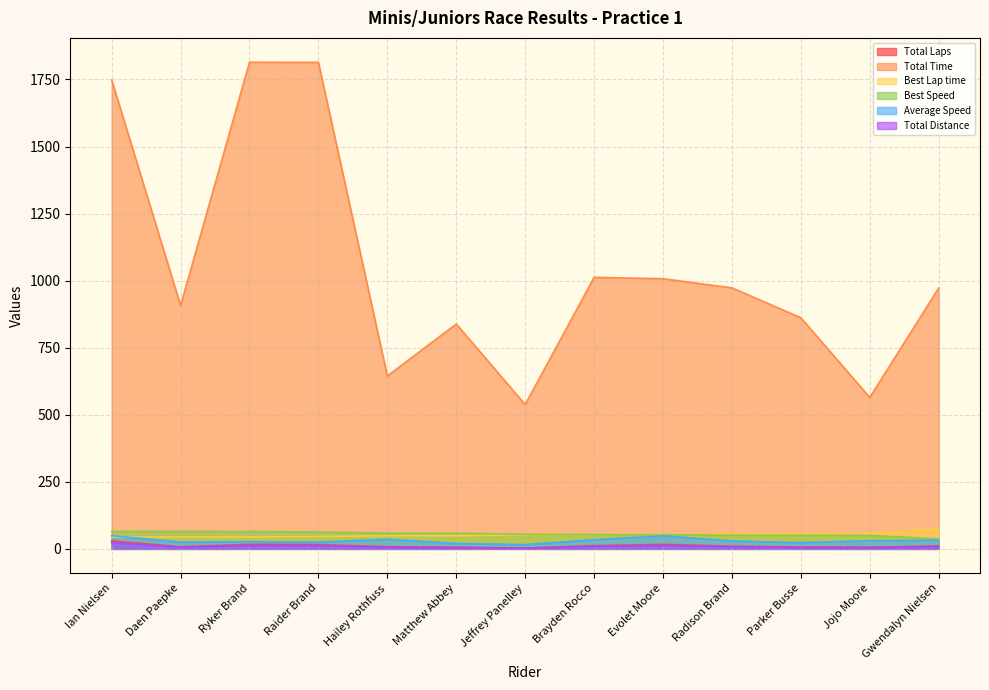

At which category does Average Speed reach its first local valley?

Daen Paepke